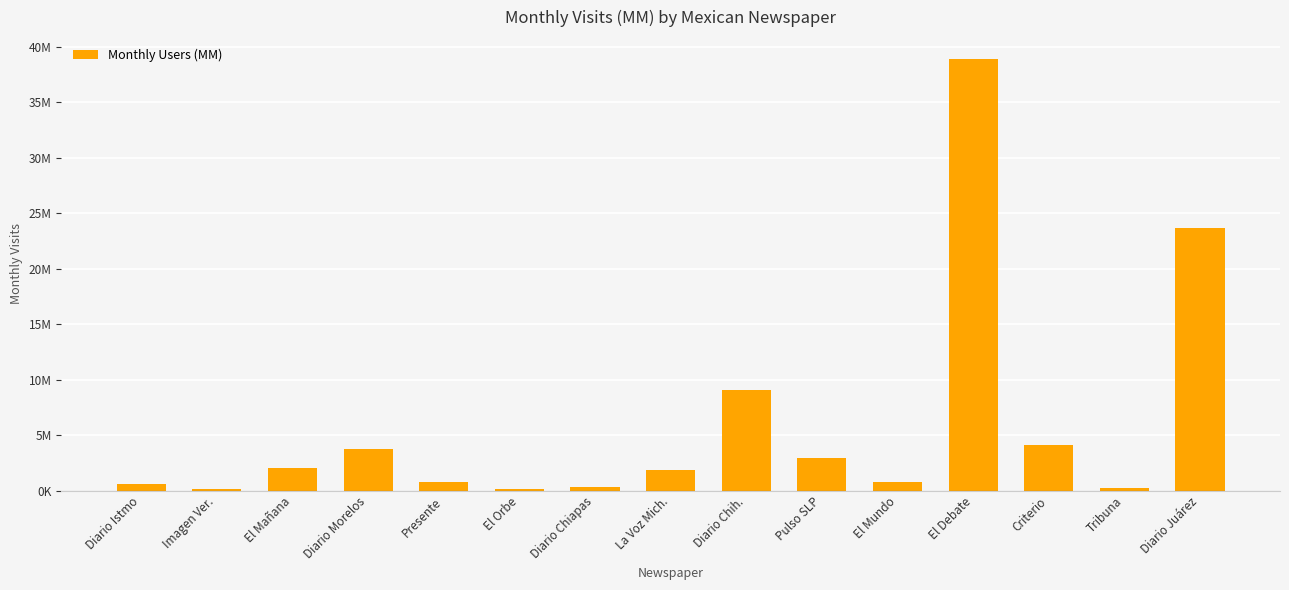

How many data points does each series have?

15